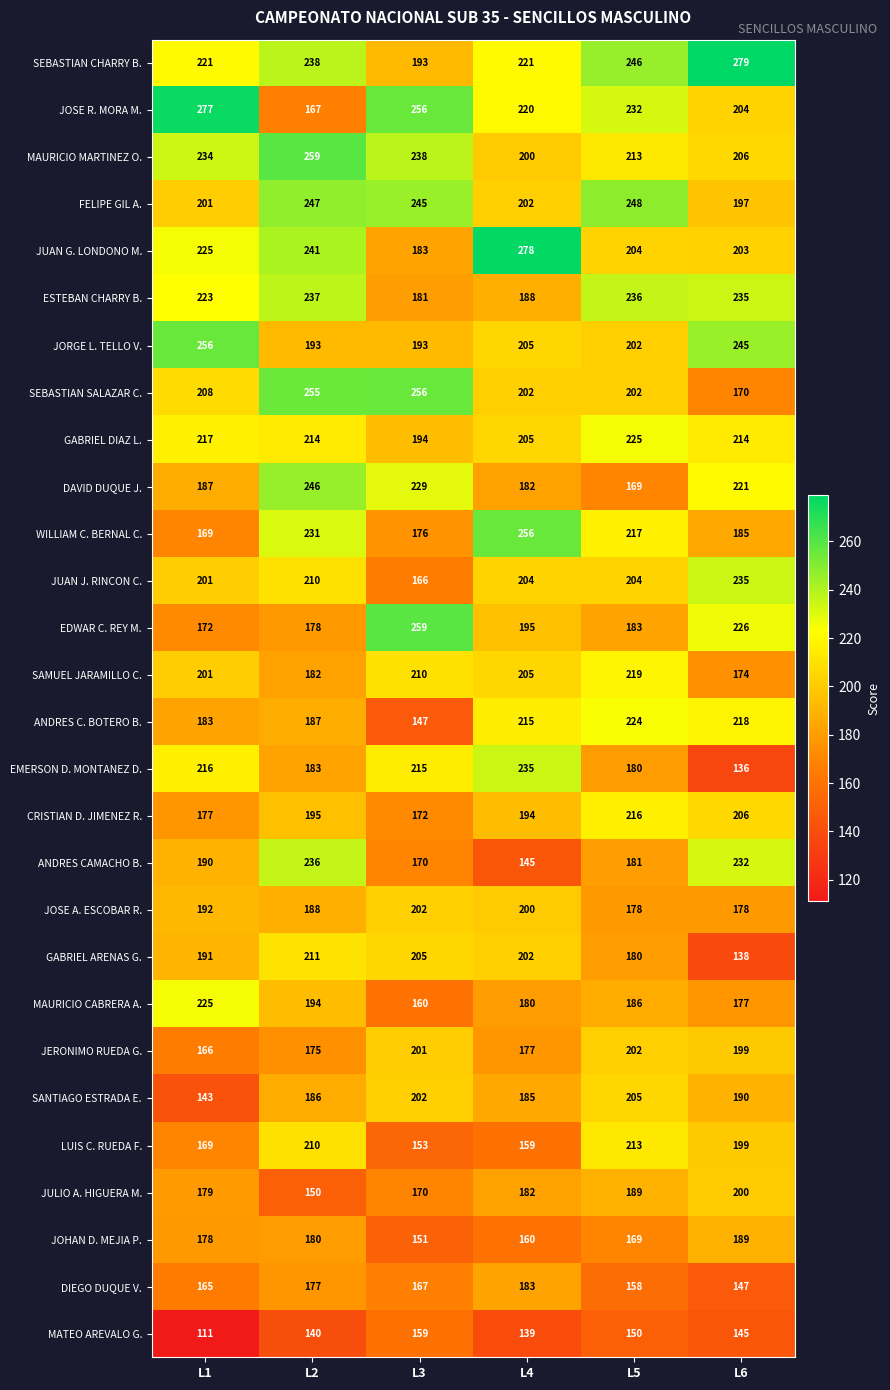

What is the maximum value shown in the chart?

279